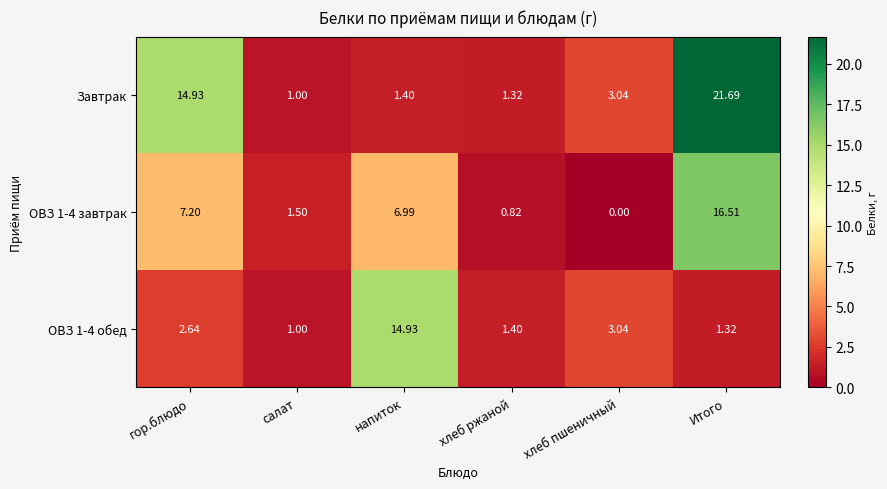

Rank the categories by ОВЗ 1-4 обед value from highest to lowest.

напиток, хлеб пшеничный, гор.блюдо, хлеб ржаной, Итого, салат